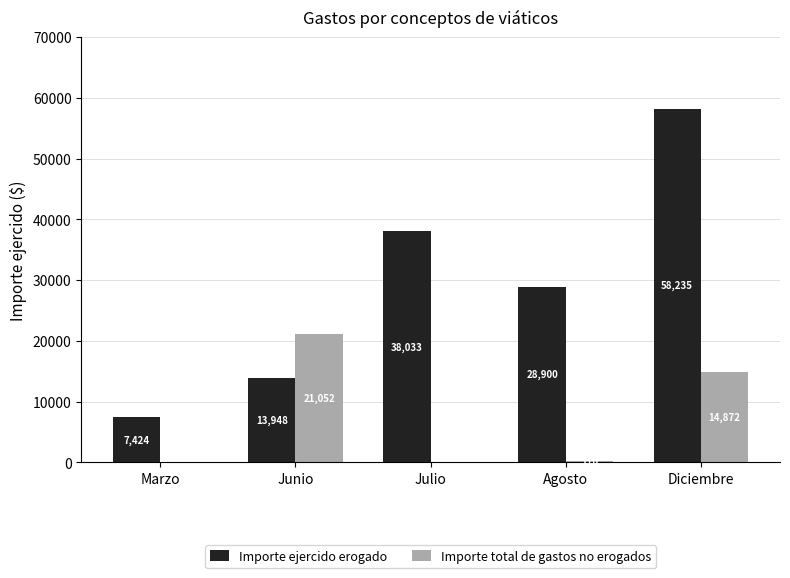

The value of Importe ejercido erogado at Junio is 5525.6. True or false?

False